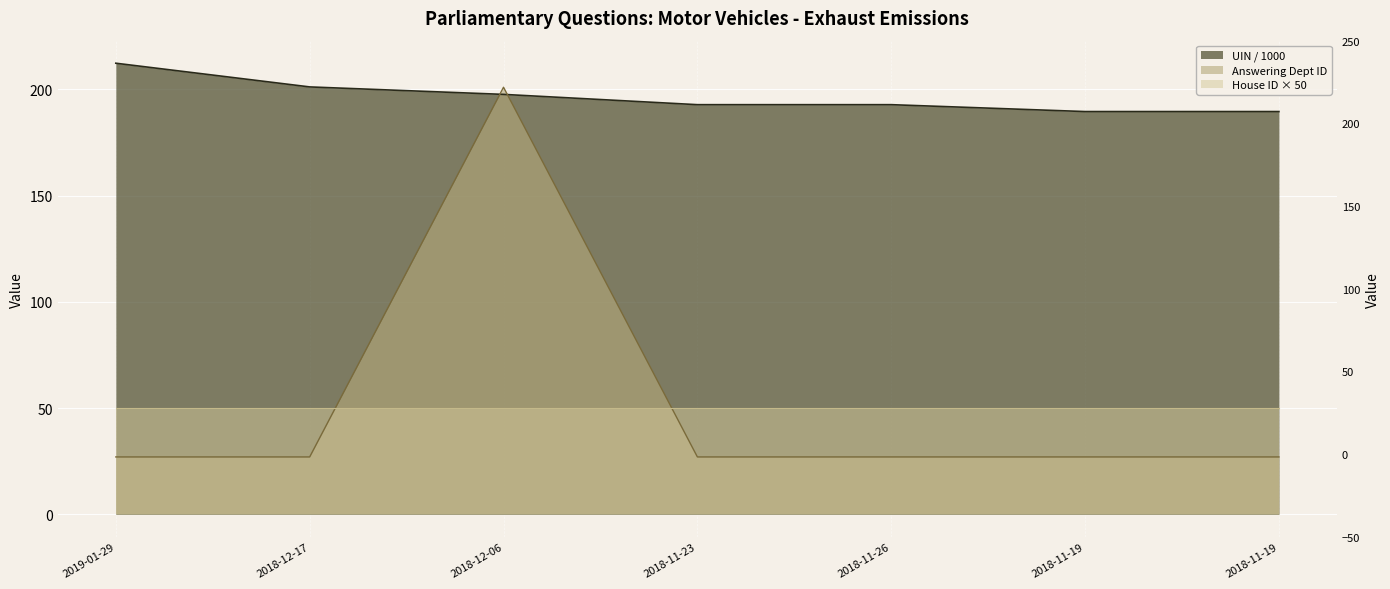

What is the total value across all series at 2018-11-19?

216.6